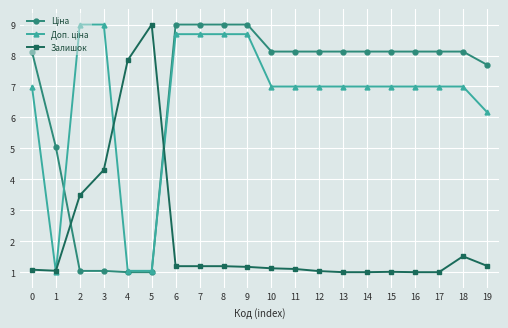

What is the maximum value for Залишок?

9.0